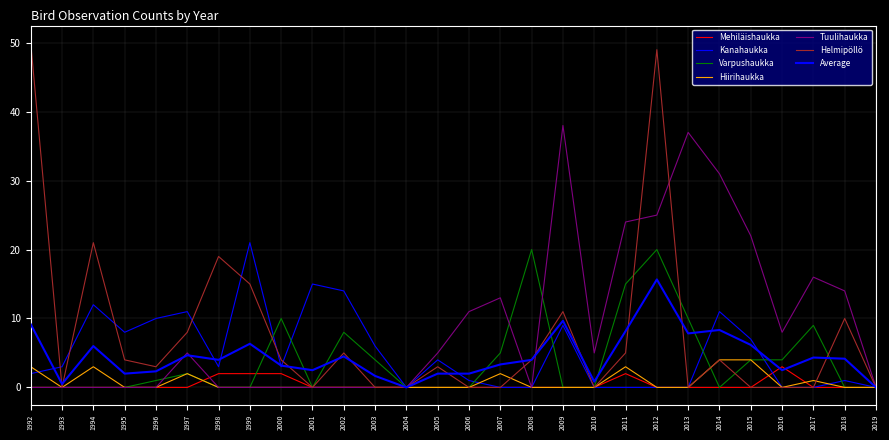

Where is the first local maximum for Helmipöllö?

1994